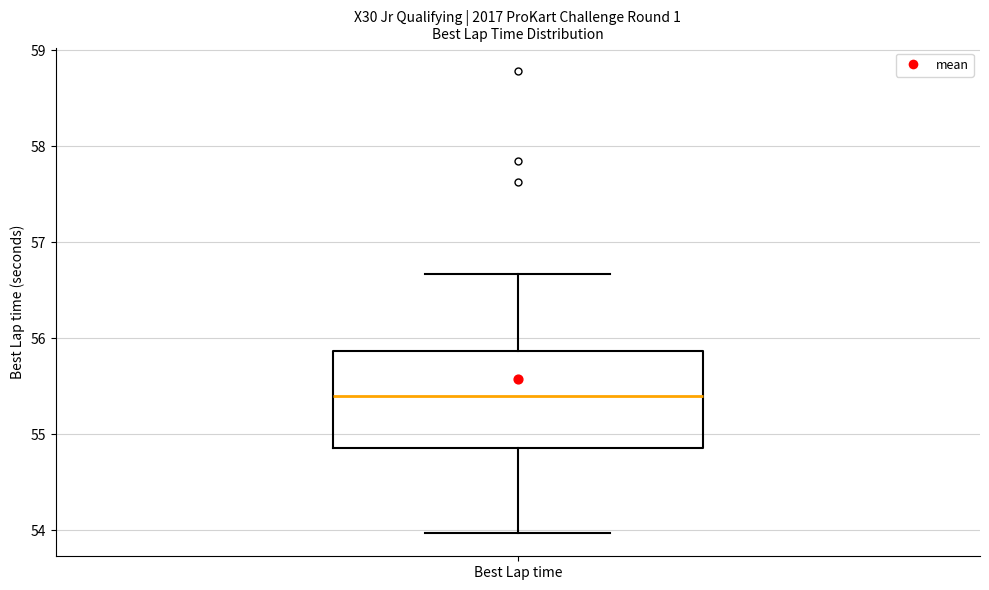

Where does the lower whisker of the box for Best Lap time end on the y-axis? The values are not printed on the chart, so give them approximately, as read against the axis.

54.0